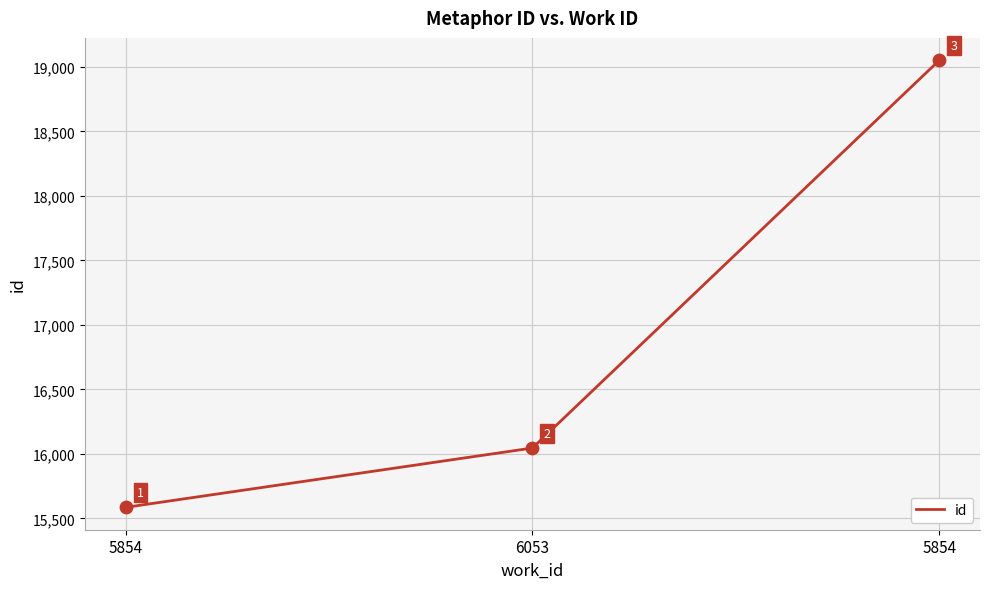

Approximately how many times larger is the value at 5854 compared to 5854?

0.8